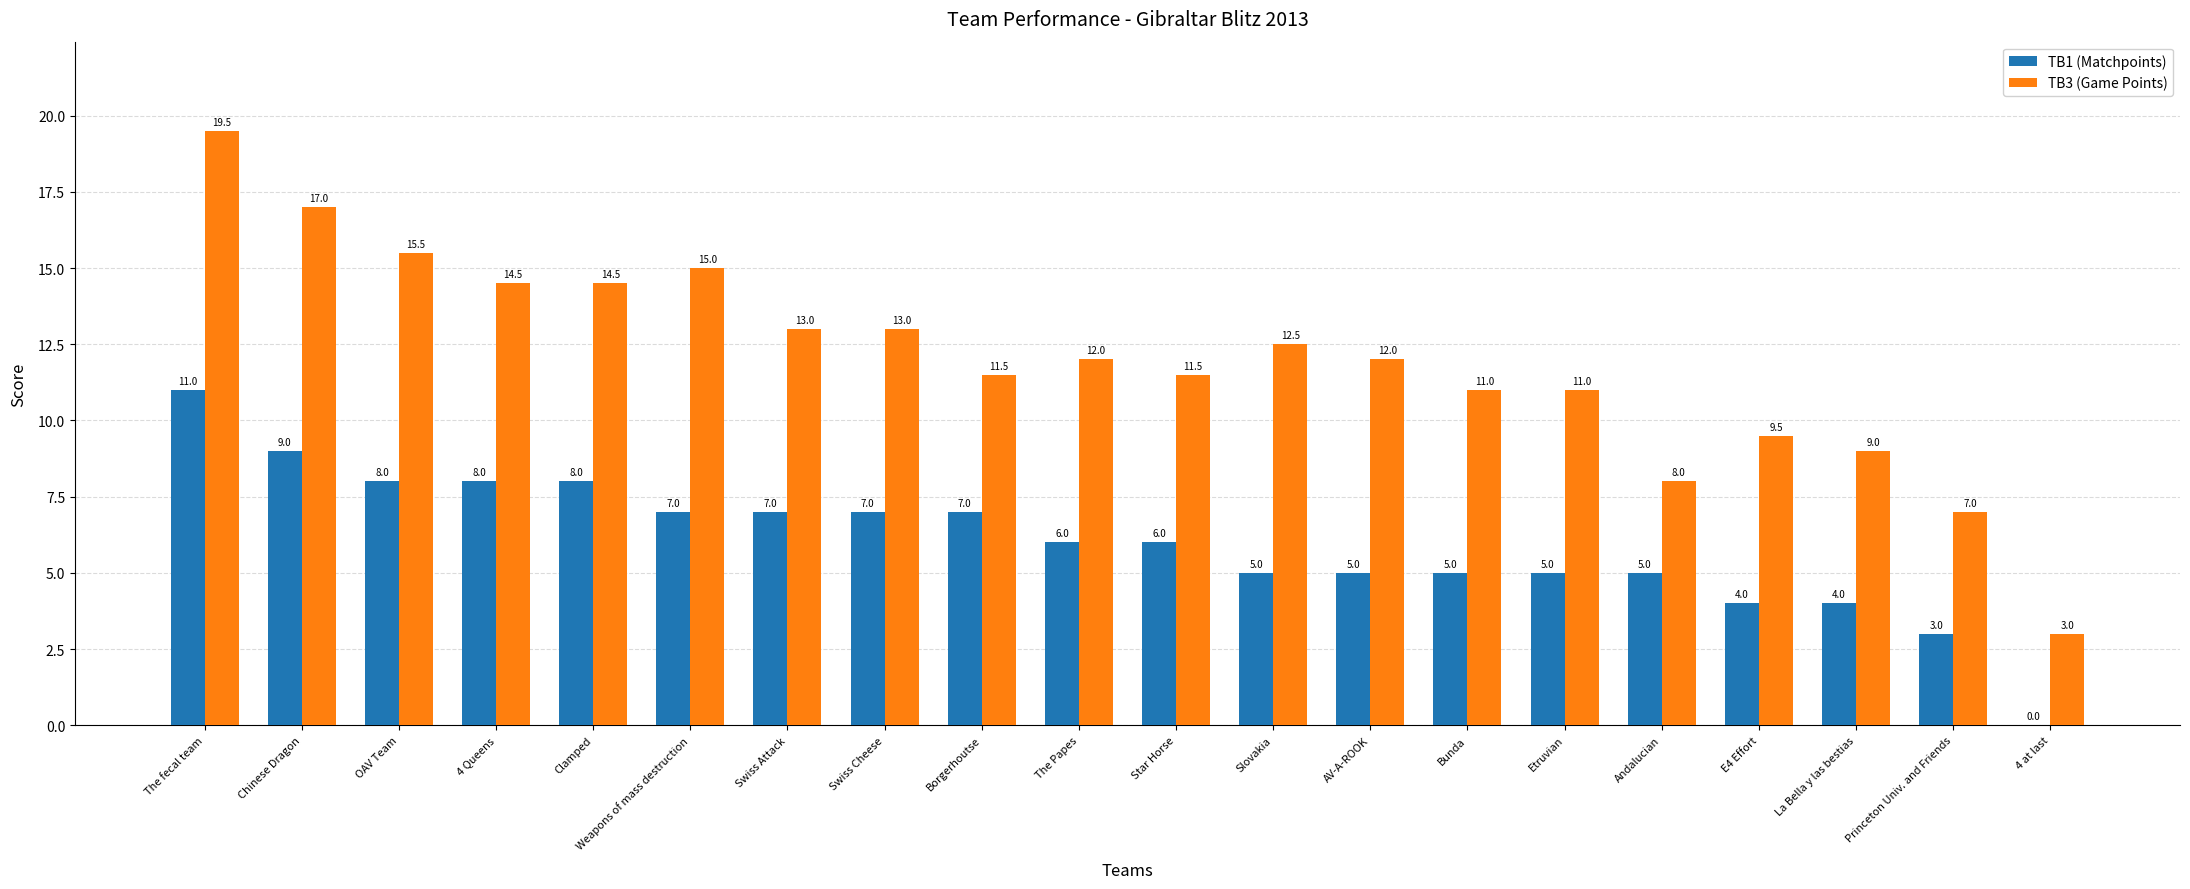

What is the approximate value of TB1 (Matchpoints) at AV-A-ROOK?

5.0